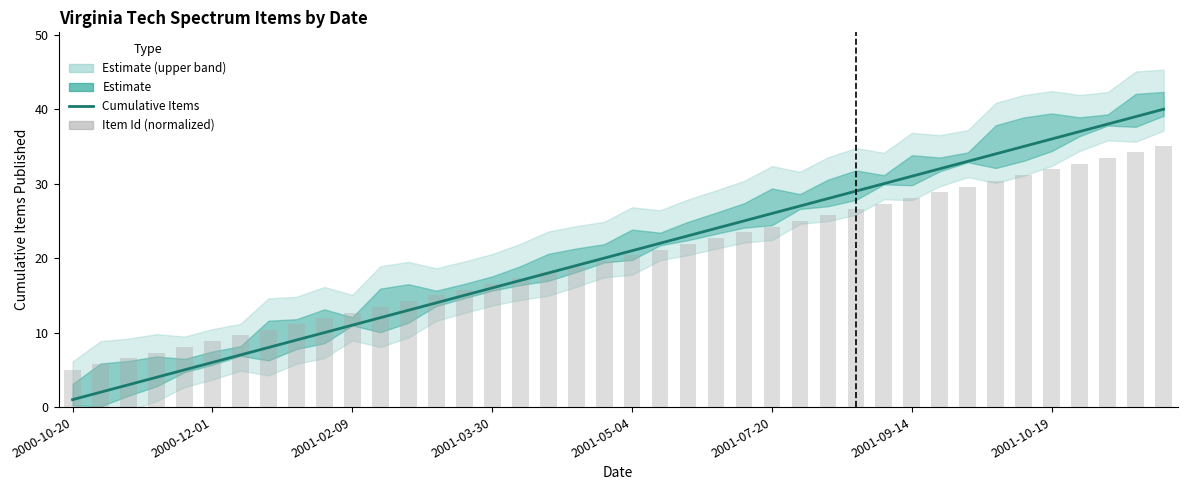

Where is Cumulative Items nearest to the value 20?

19